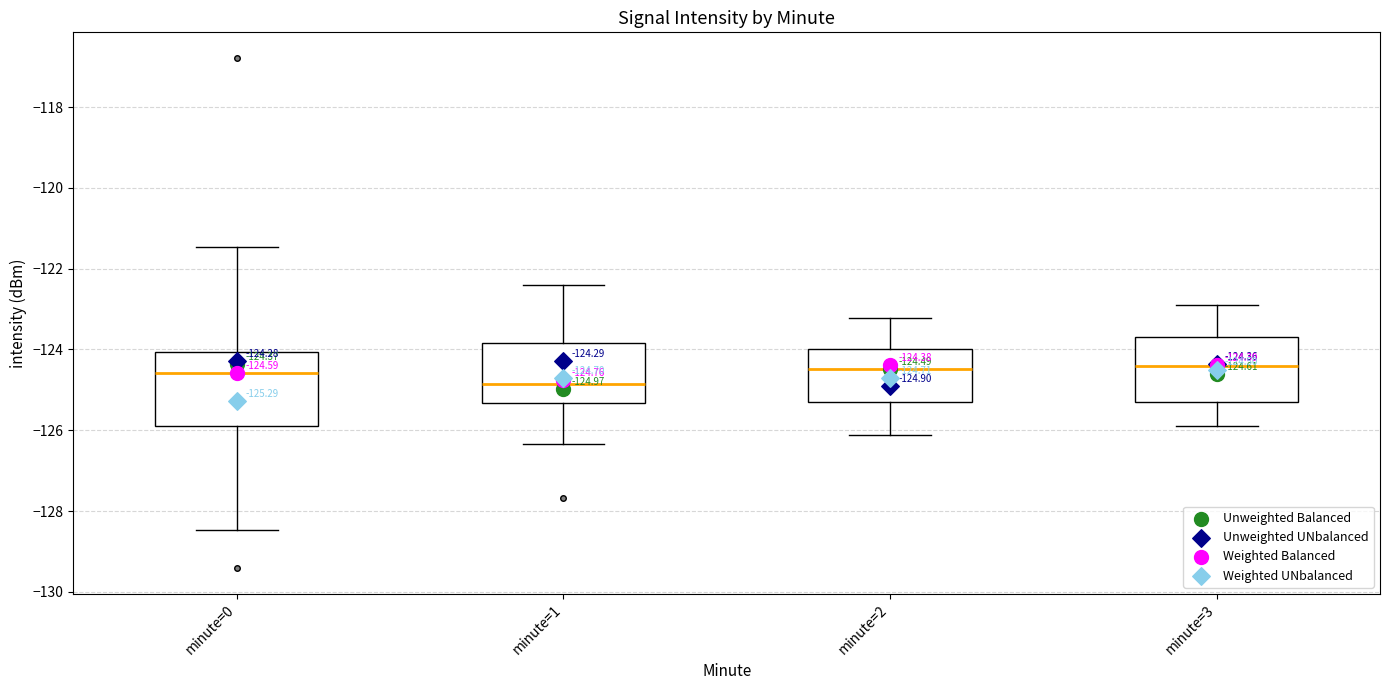

Which box is the tallest, from its lower edge to its upper edge?

minute=0